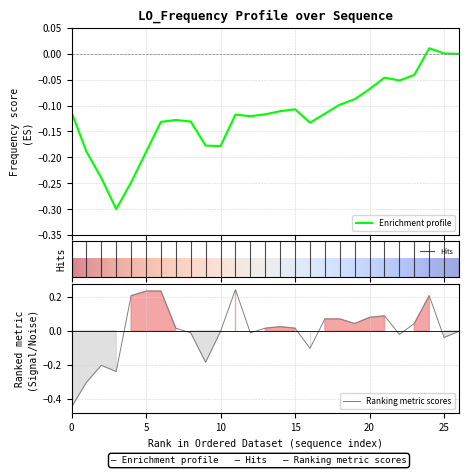

True or false: Ranking metric scores has a value of -0.1 at 0.

False